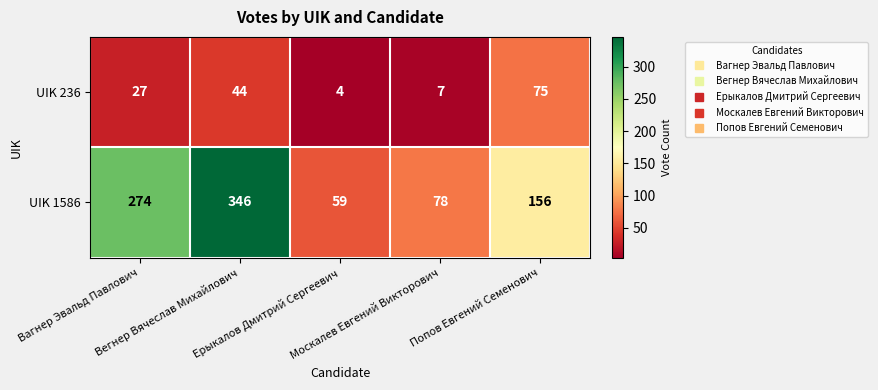

Count the number of categories in the chart.

5